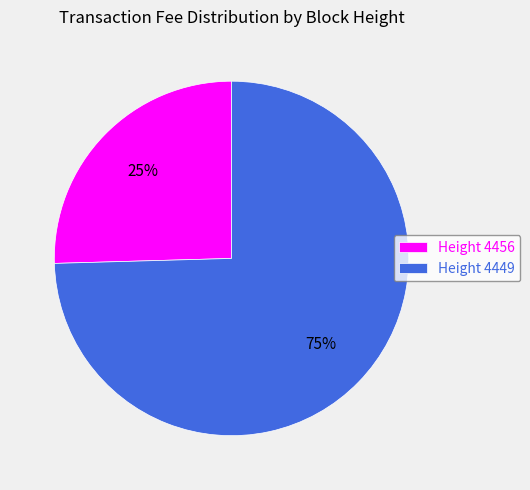

How many segments does this pie chart have?

2